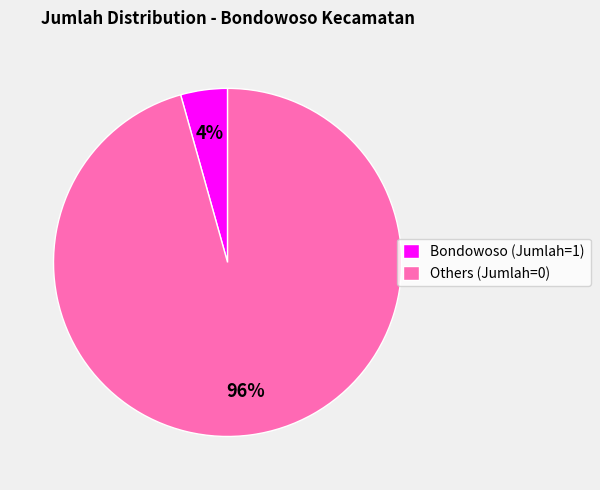

What is the majority slice?

Others (Jumlah=0)